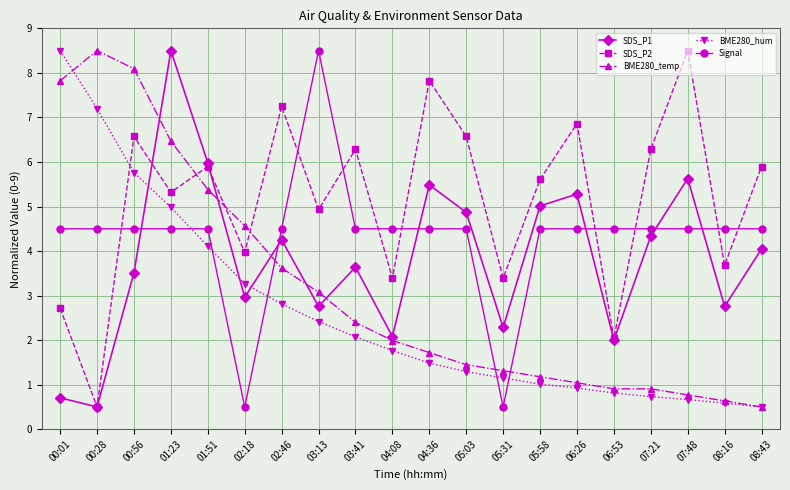

Where is the first local maximum for BME280_temp?

00:28